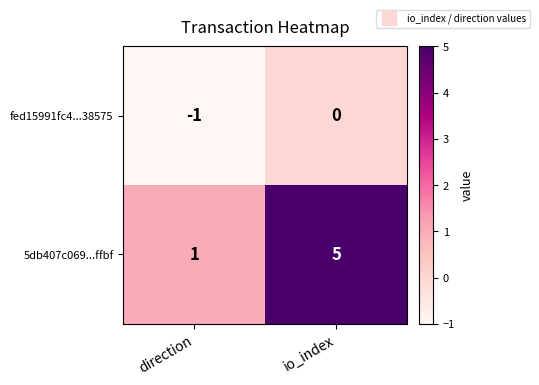

At which category is the sum across all series the highest?

io_index